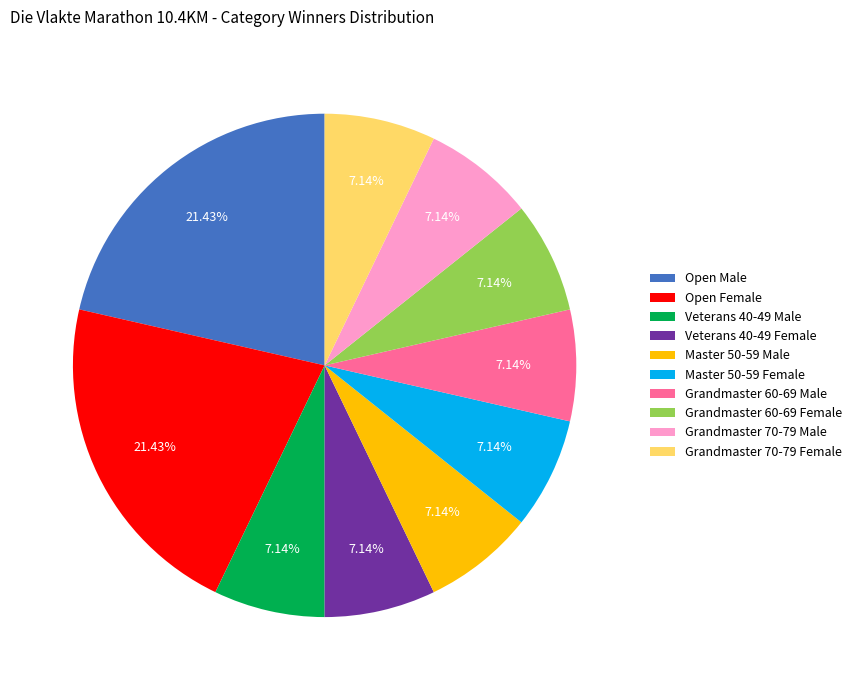

What percentage is the Open Female slice, to the nearest percent?

21%